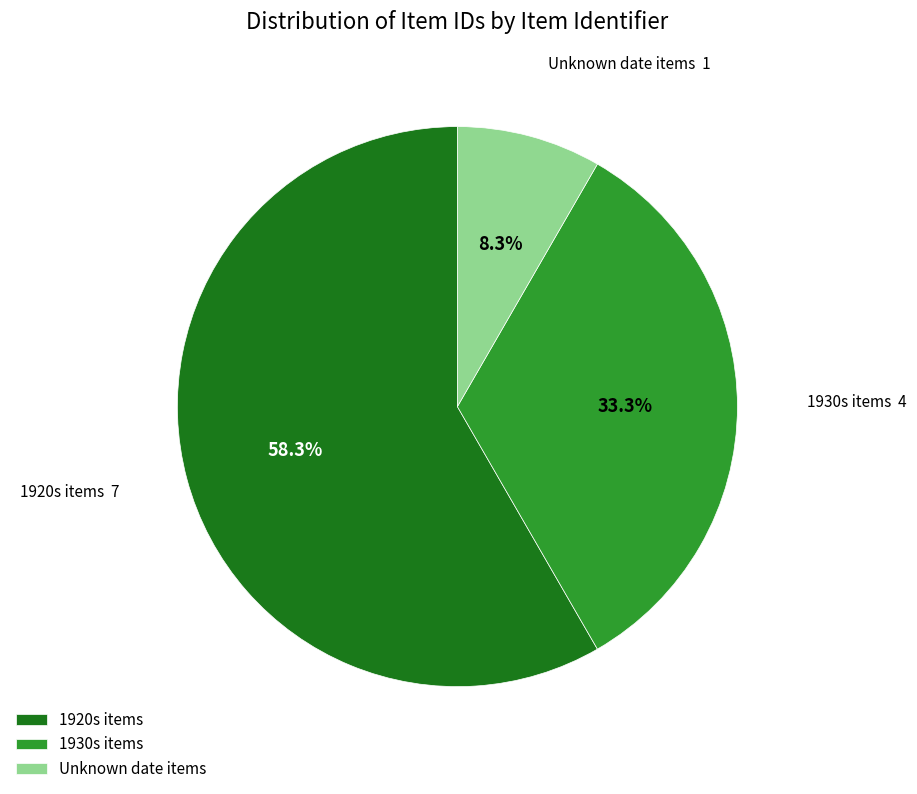

What percentage do 1930s items and 1920s items together represent?

91.7%